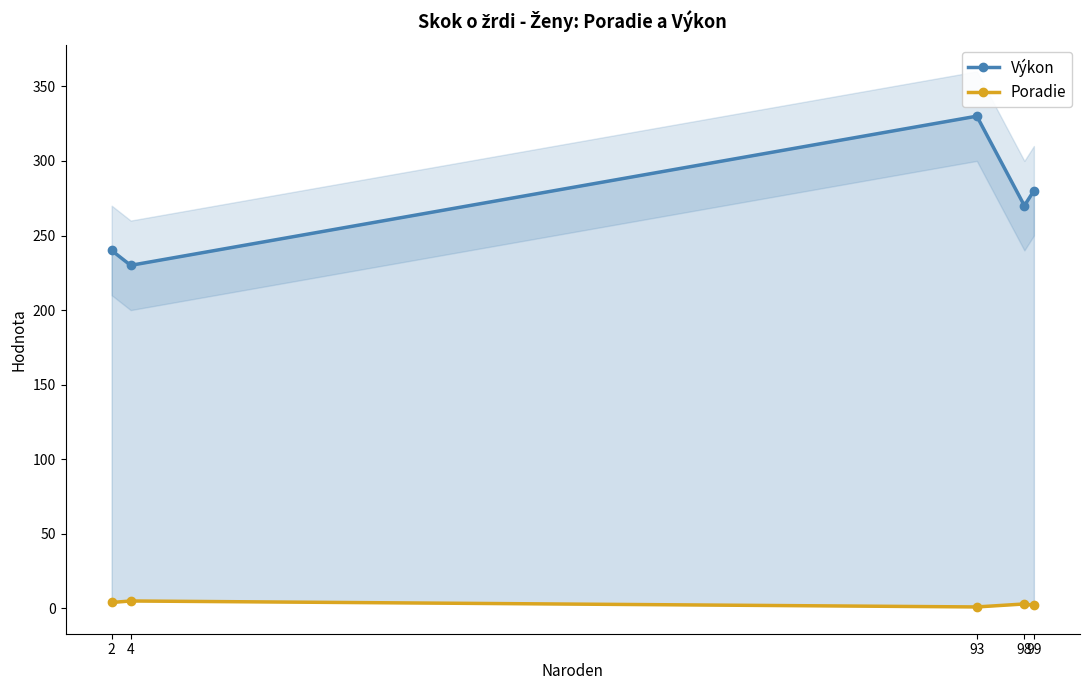

Read the Výkon value at 98.

270